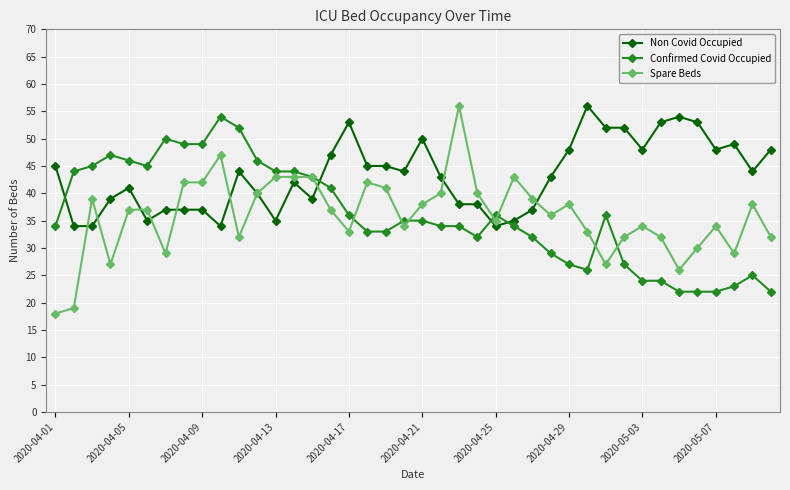

What is the value of the Spare Beds point at the 9th from the left?

42